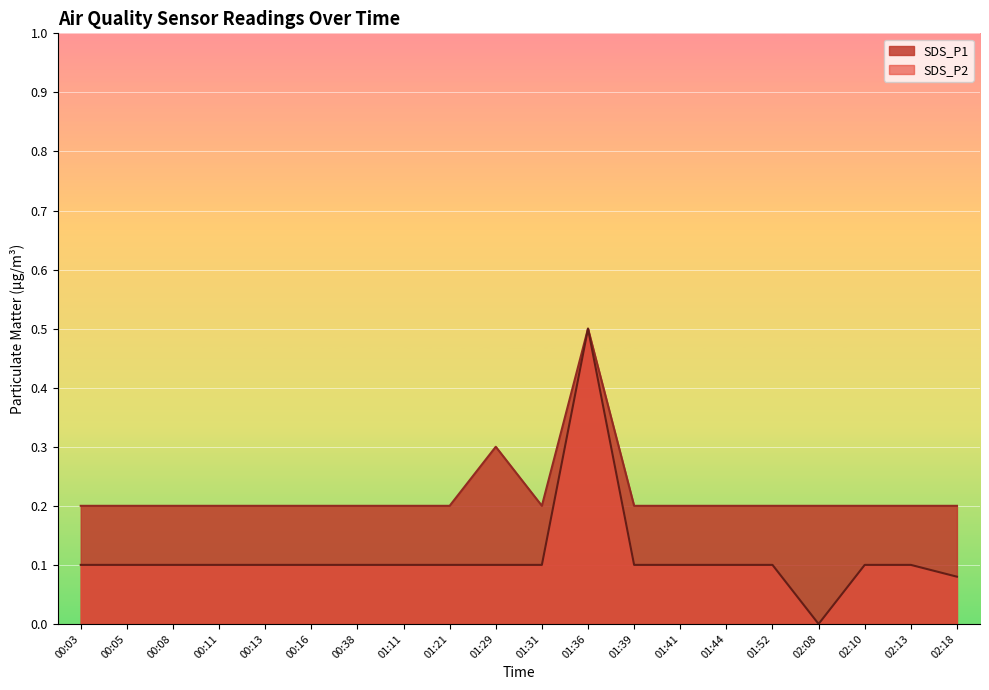

What are all the series names shown in the legend?

SDS_P1, SDS_P2